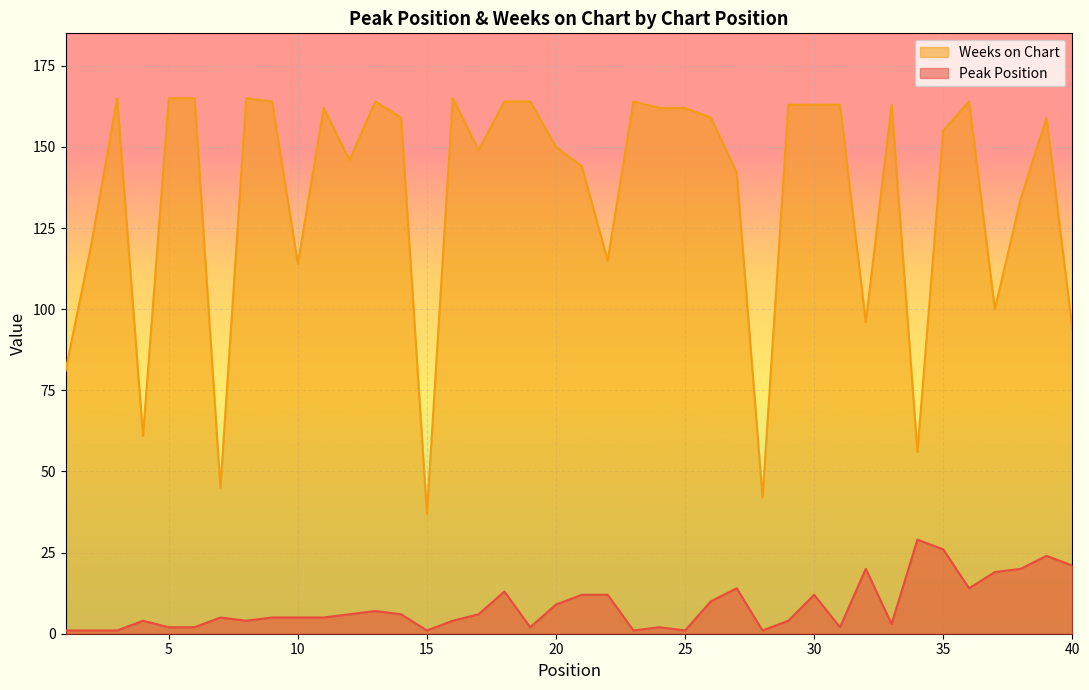

At which label is Peak Position closest to 15?

27